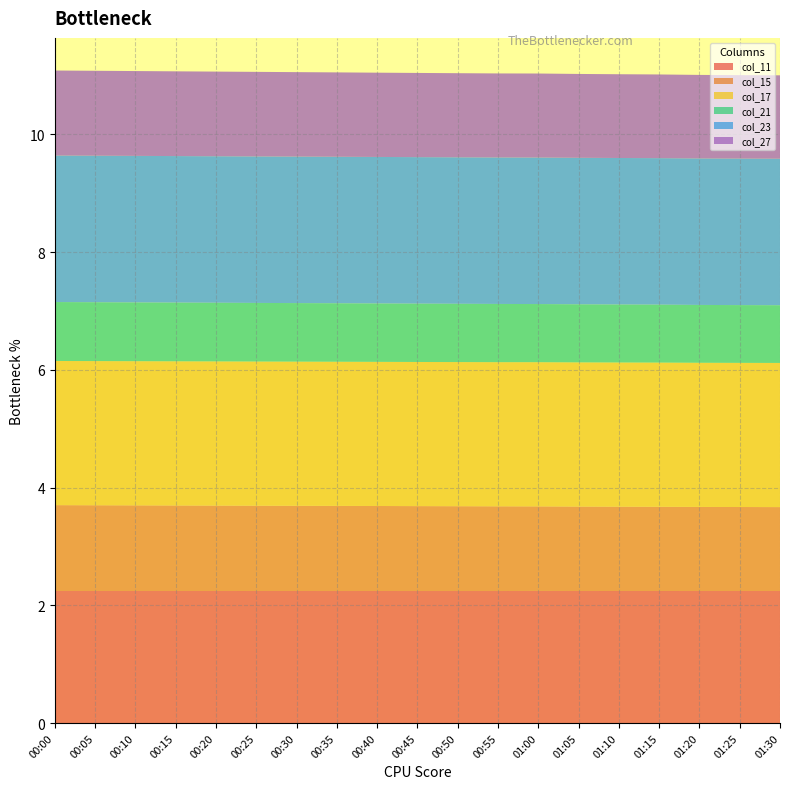

Reading left to right, transcribe all the data shown in this chart.

col_11: 2.2	2.2	2.2	2.2	2.2	2.2	2.2	2.2	2.2	2.2	2.2	2.2	2.2	2.2	2.2	2.2	2.2	2.2	2.2
col_15: 1.5	1.5	1.5	1.5	1.5	1.4	1.4	1.4	1.4	1.4	1.4	1.4	1.4	1.4	1.4	1.4	1.4	1.4	1.4
col_17: 2.4	2.4	2.4	2.4	2.4	2.4	2.4	2.4	2.4	2.4	2.4	2.4	2.4	2.4	2.4	2.4	2.4	2.4	2.4
col_21: 1.0	1.0	1.0	1.0	1.0	1.0	1.0	1.0	1.0	1.0	1.0	1.0	1.0	1.0	1.0	1.0	1.0	1.0	1.0
col_23: 2.5	2.5	2.5	2.5	2.5	2.5	2.5	2.5	2.5	2.5	2.5	2.5	2.5	2.5	2.5	2.5	2.5	2.5	2.5
col_27: 1.4	1.4	1.4	1.4	1.4	1.4	1.4	1.4	1.4	1.4	1.4	1.4	1.4	1.4	1.4	1.4	1.4	1.4	1.4